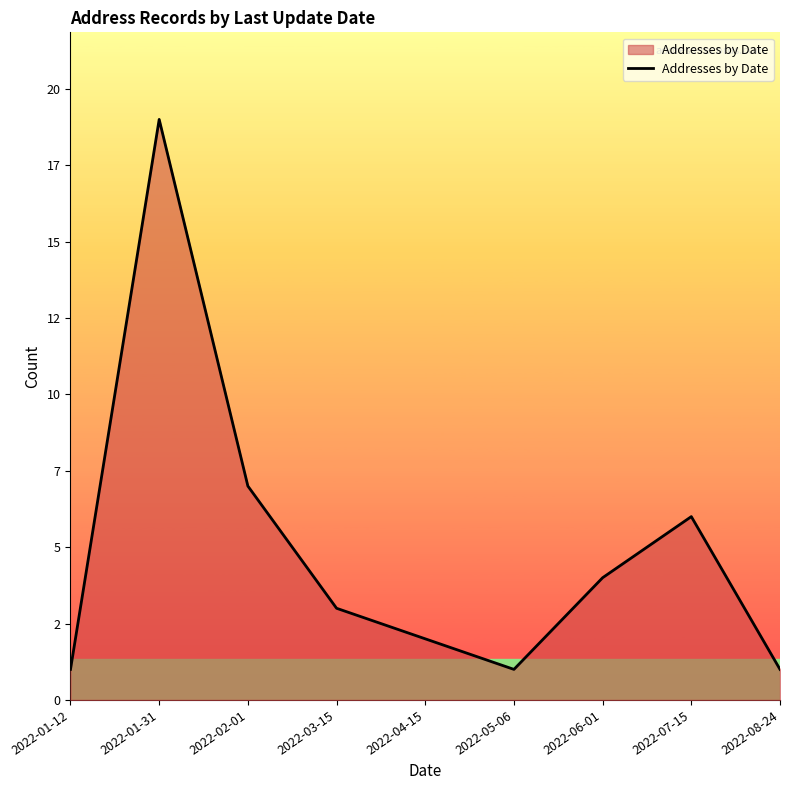

Is this an area chart (filled region under the line)?

Yes